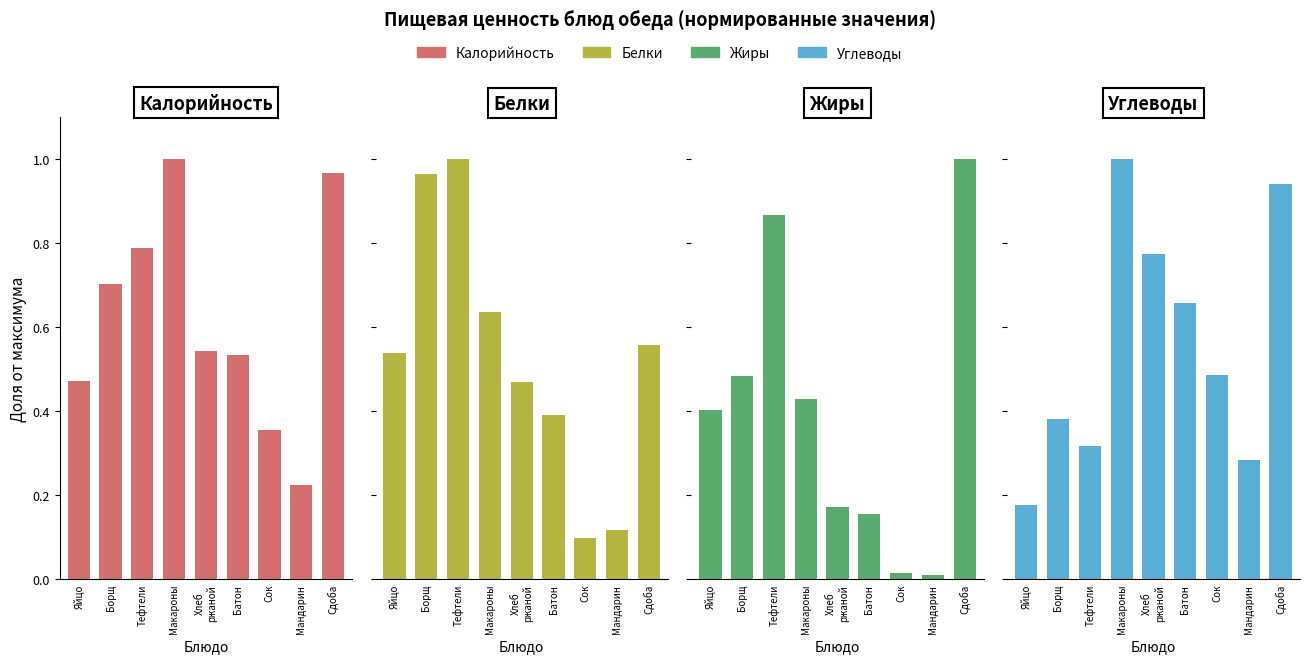

Reading right to left, list all the values displayed in this chart.

Калорийность: Сдоба=1.0	Мандарин=0.2	Сок=0.4	Батон=0.5	Хлеб
ржаной=0.5	Макароны=1.0	Тефтели=0.8	Борщ=0.7	Яйцо=0.5
Белки: Сдоба=0.6	Мандарин=0.1	Сок=0.1	Батон=0.4	Хлеб
ржаной=0.5	Макароны=0.6	Тефтели=1.0	Борщ=1.0	Яйцо=0.5
Жиры: Сдоба=1.0	Мандарин=0.0	Сок=0.0	Батон=0.2	Хлеб
ржаной=0.2	Макароны=0.4	Тефтели=0.9	Борщ=0.5	Яйцо=0.4
Углеводы: Сдоба=0.9	Мандарин=0.3	Сок=0.5	Батон=0.7	Хлеб
ржаной=0.8	Макароны=1.0	Тефтели=0.3	Борщ=0.4	Яйцо=0.2